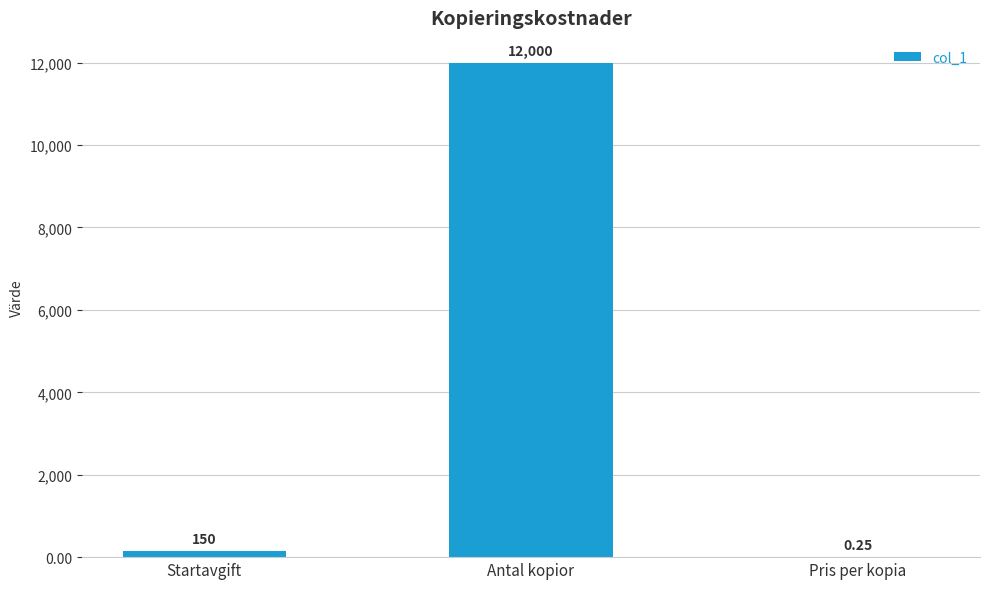

At which category does the chart reach its peak across all series?

Antal kopior